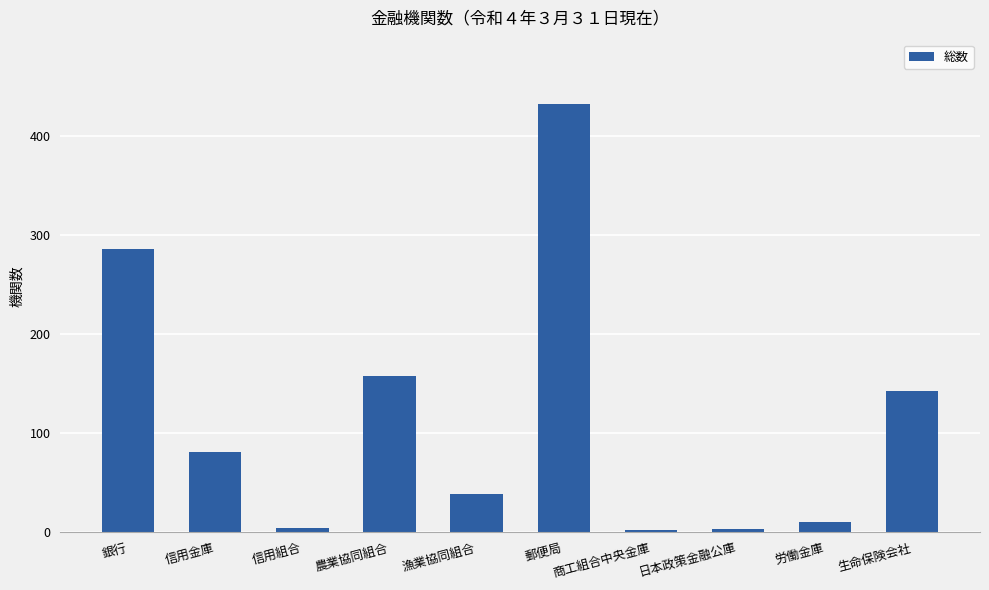

How many bars are there in total?

10